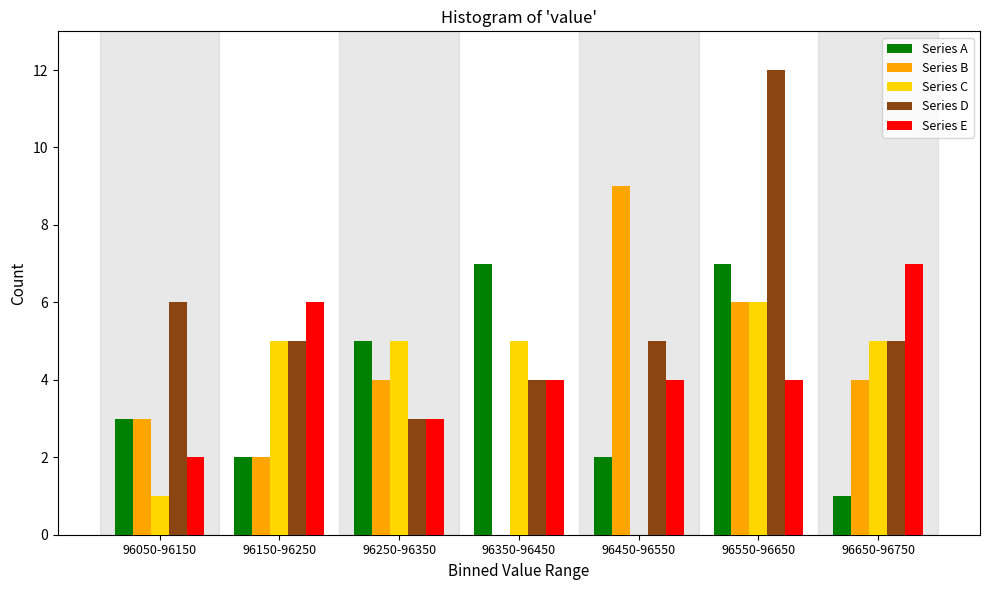

What is the sum of all Series D values?

40